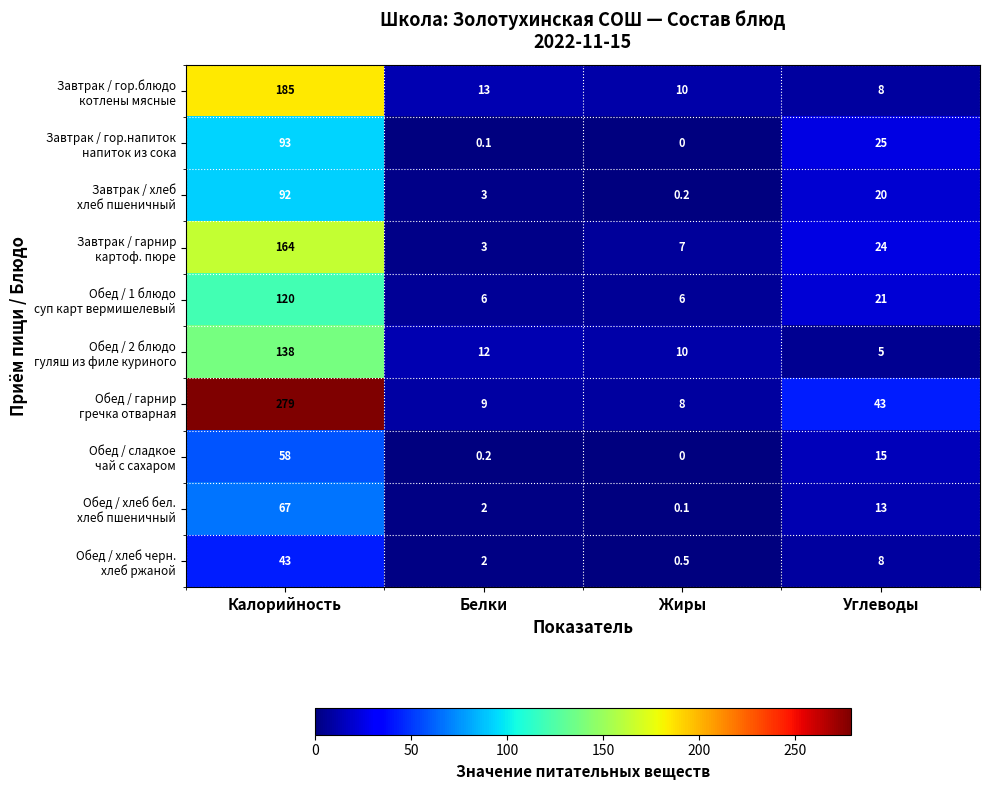

What is the spread (max minus min) of values at Углеводы?

38.0